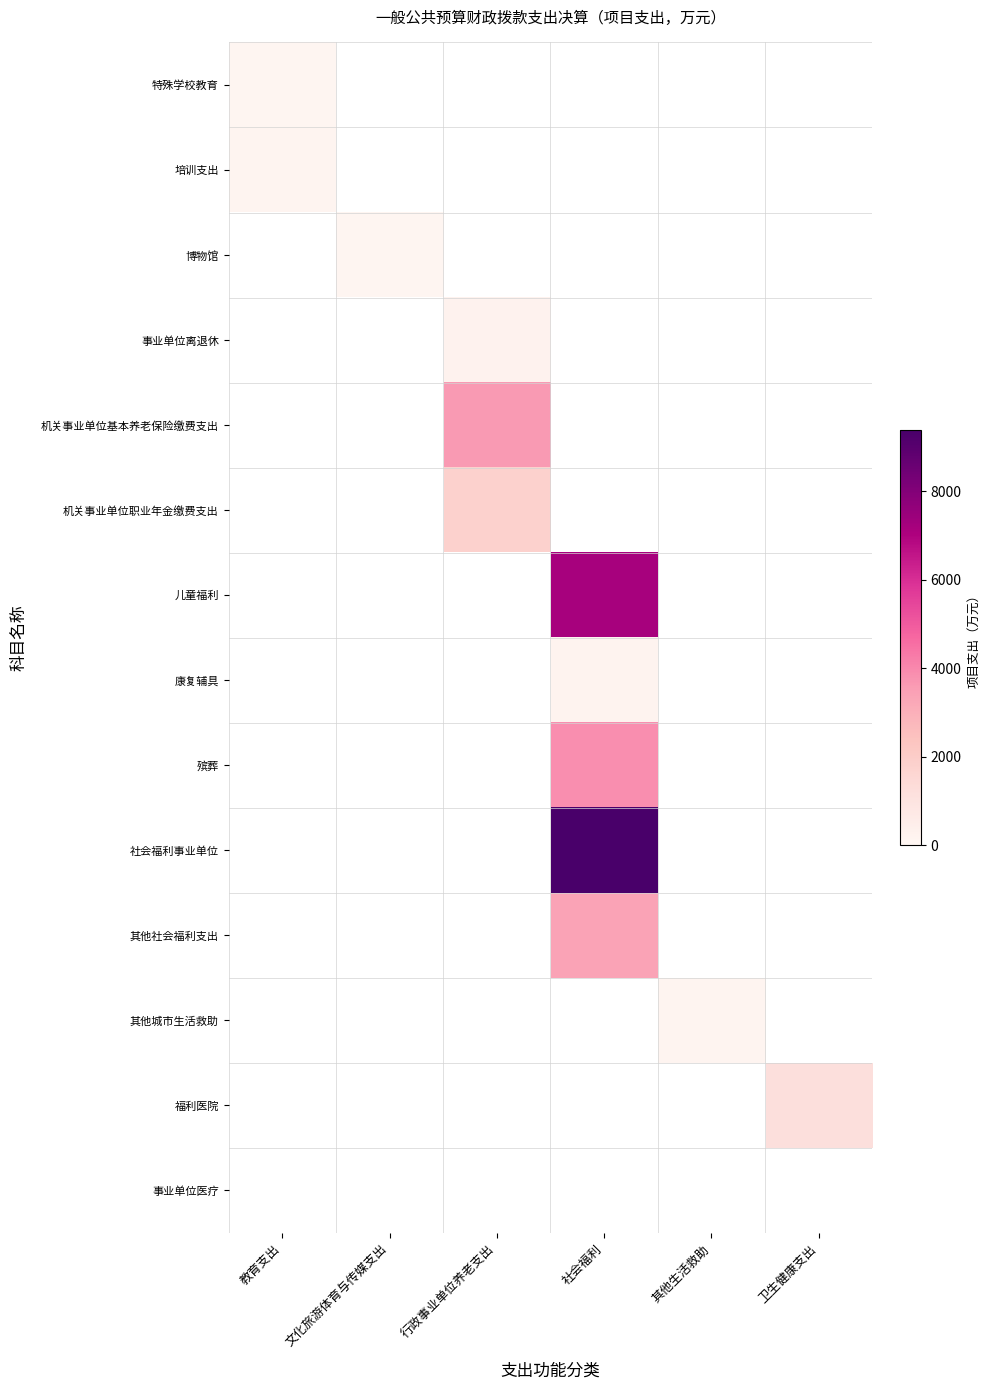

At how many categories does at least one series exceed 7853?

1